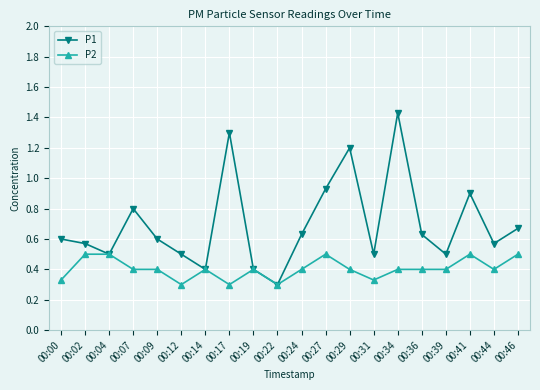

List the series in order of their overall mean, highest first.

P1, P2